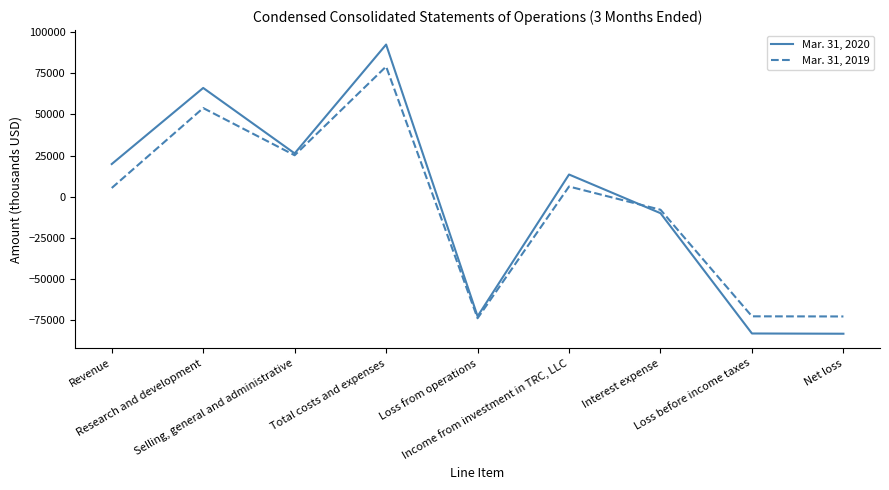

How many values in Mar. 31, 2019 are above zero?

5